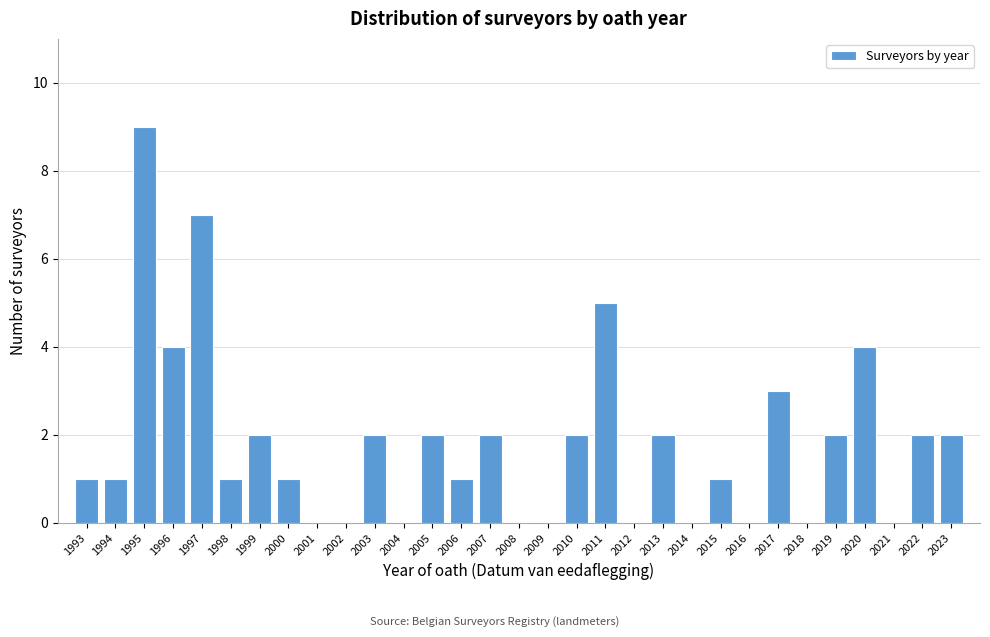

The value at 2005 is 1. True or false?

False